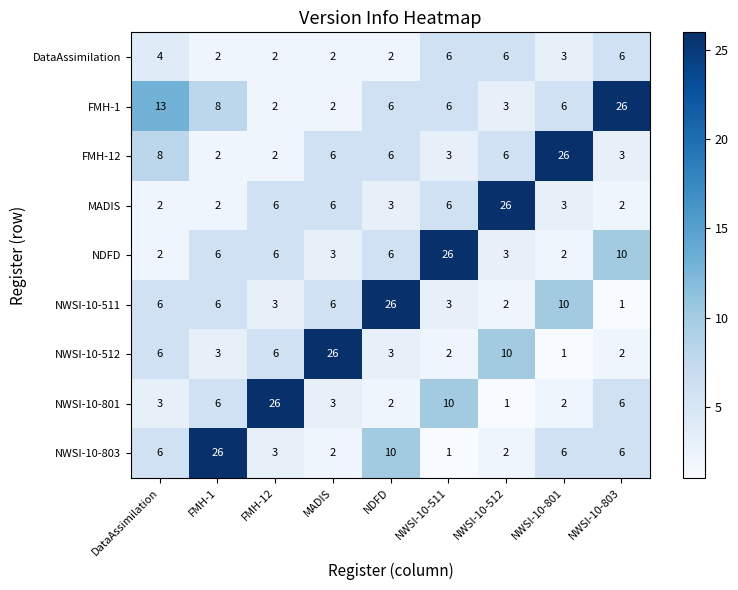

What is the greatest value displayed?

26